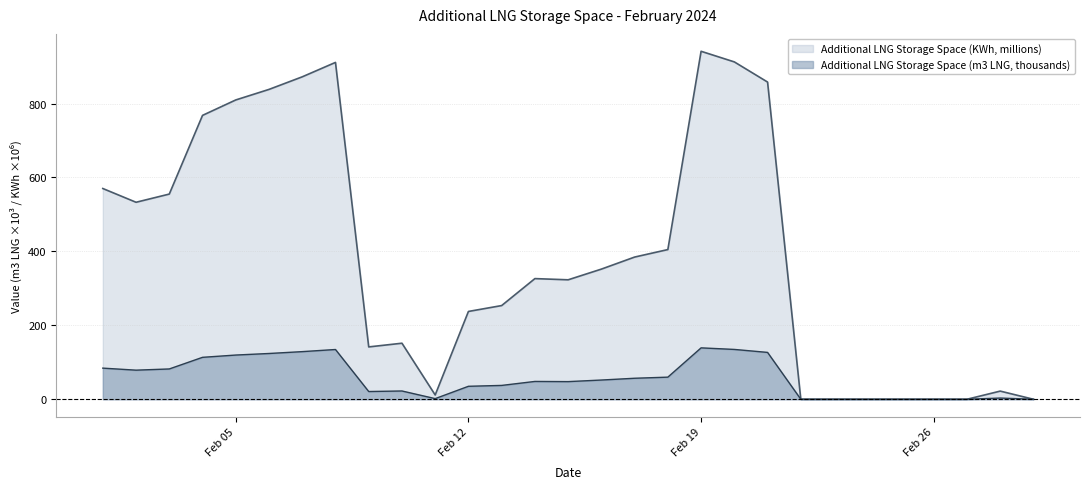

True or false: Additional LNG Storage Space (m3 LNG) has a value of 214.6 at 2024-02-21.

False